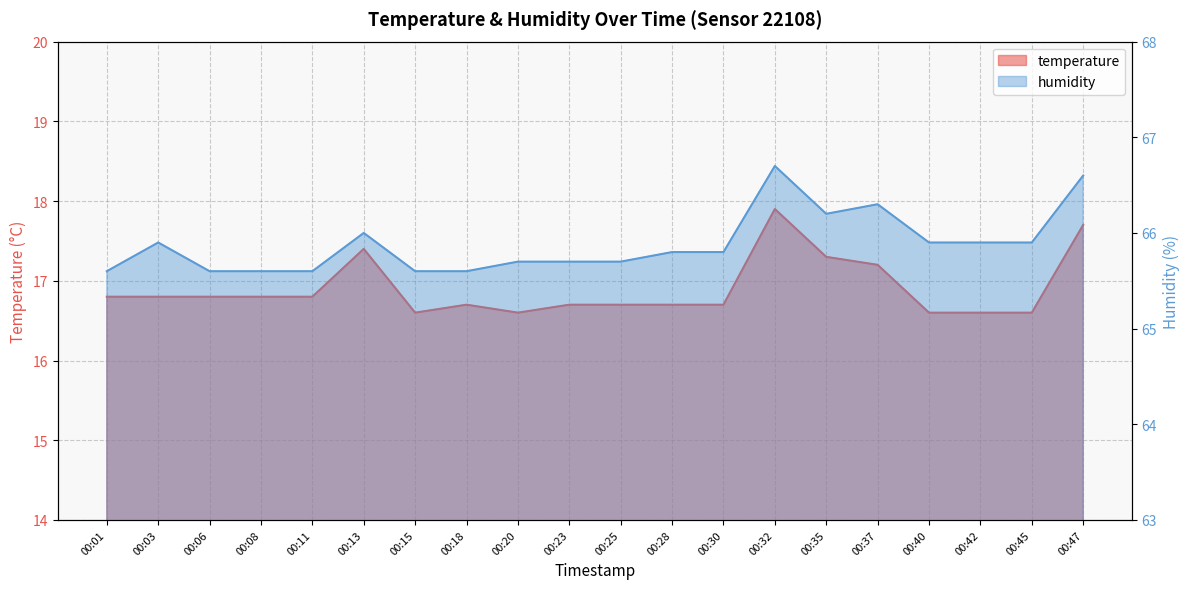

What is the sum of all humidity values?

1317.7